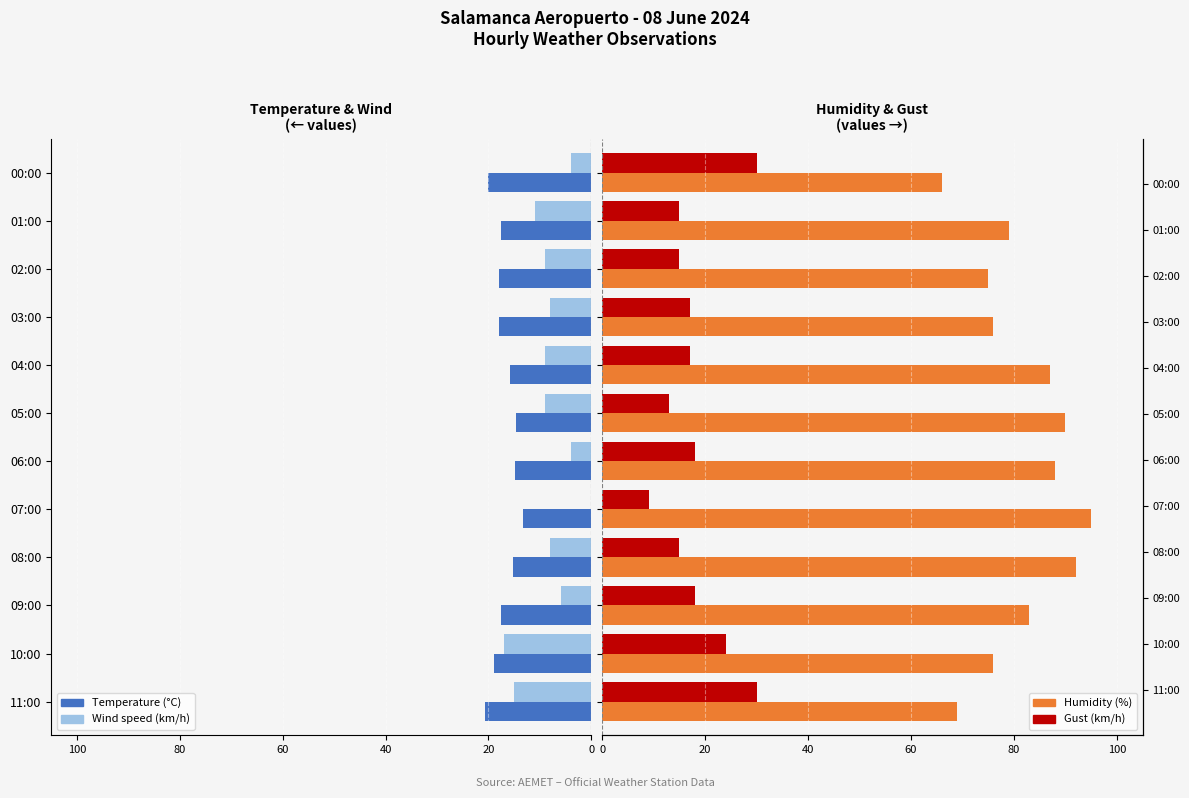

How many values in the Gust (km/h) series are below 17?

5